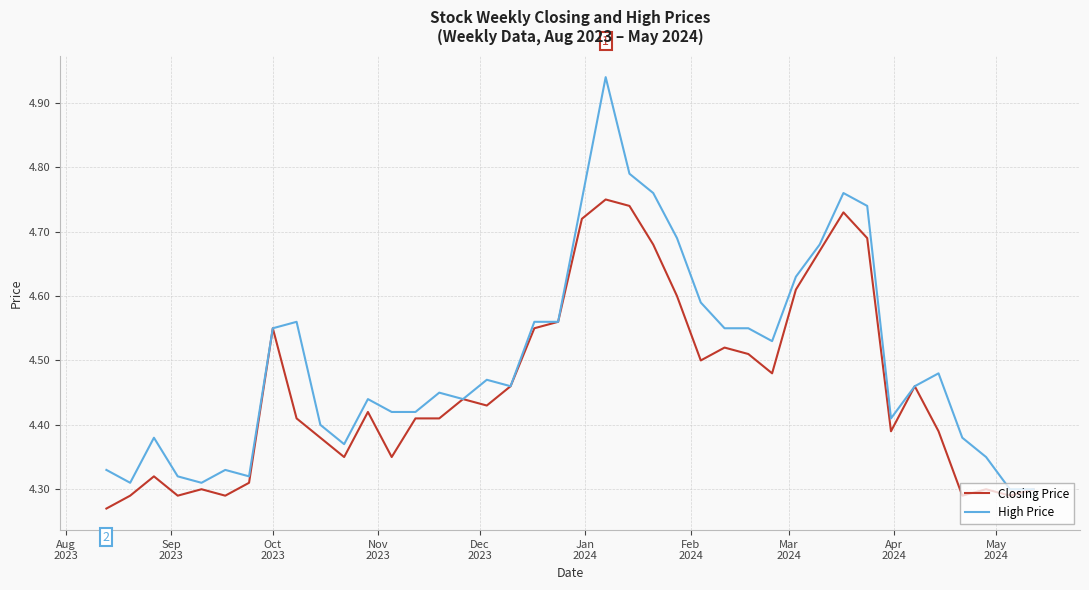

How many distinct data groups are displayed?

2